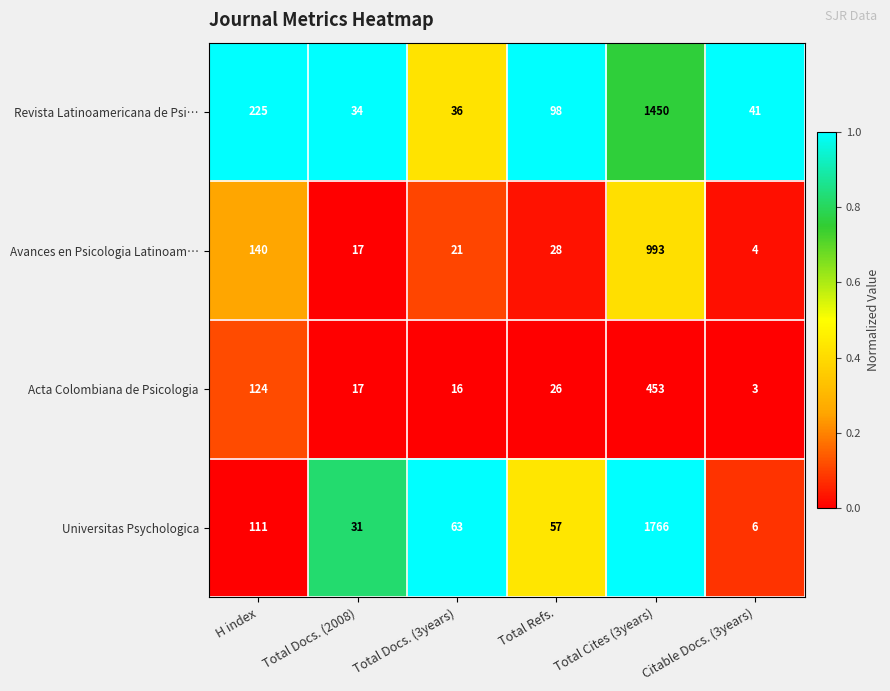

Is the value of Avances en Psicologia Latinoam… at Total Docs. (3years) greater than the value of Universitas Psychologica at Total Docs. (3years)?

No